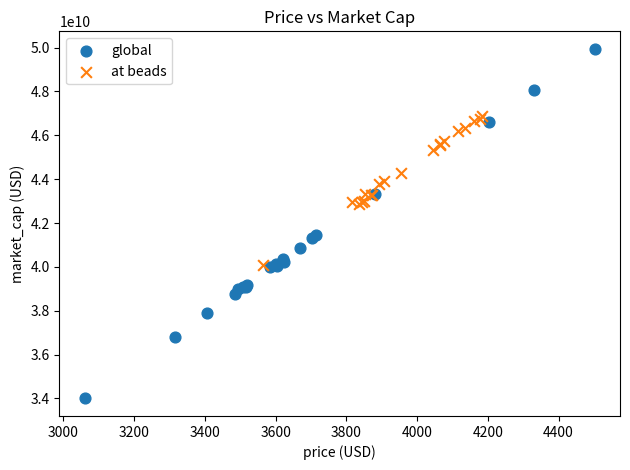

Which series has the widest spread of Y values?

global